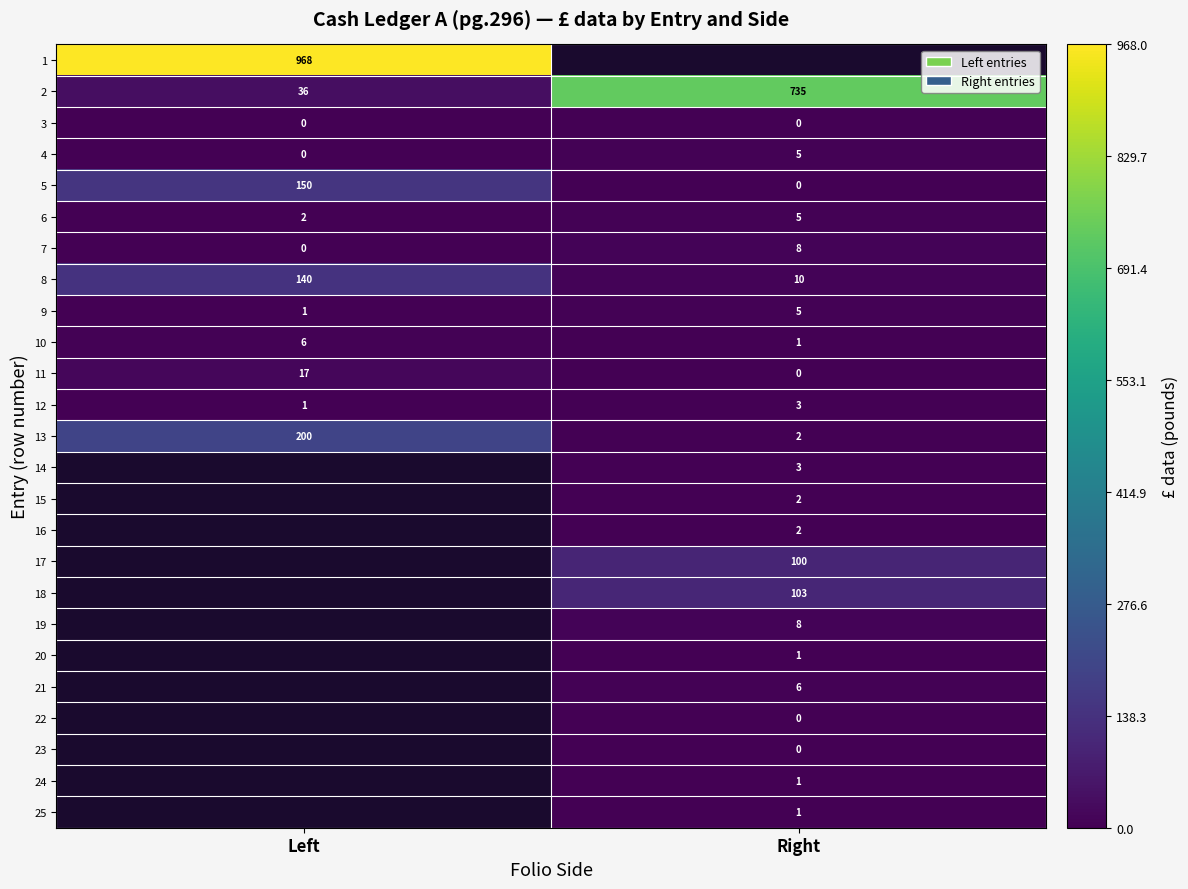

The 13 series shows 200 at Left. True or false?

True